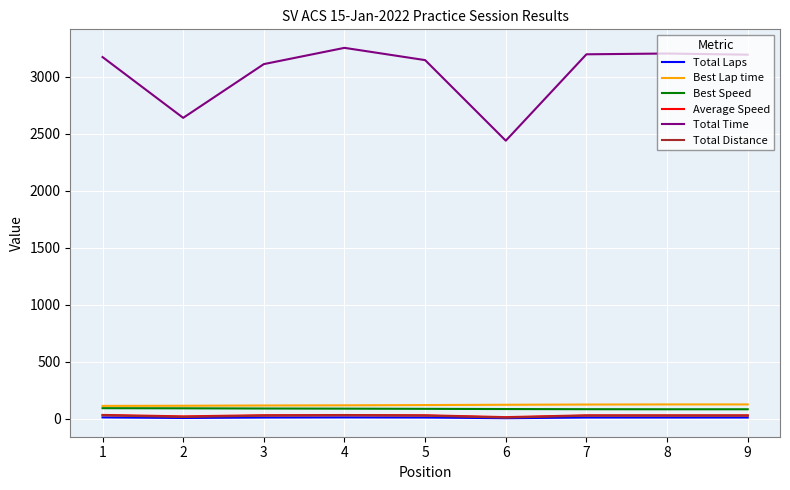

What is the maximum value shown in the chart?

3252.1